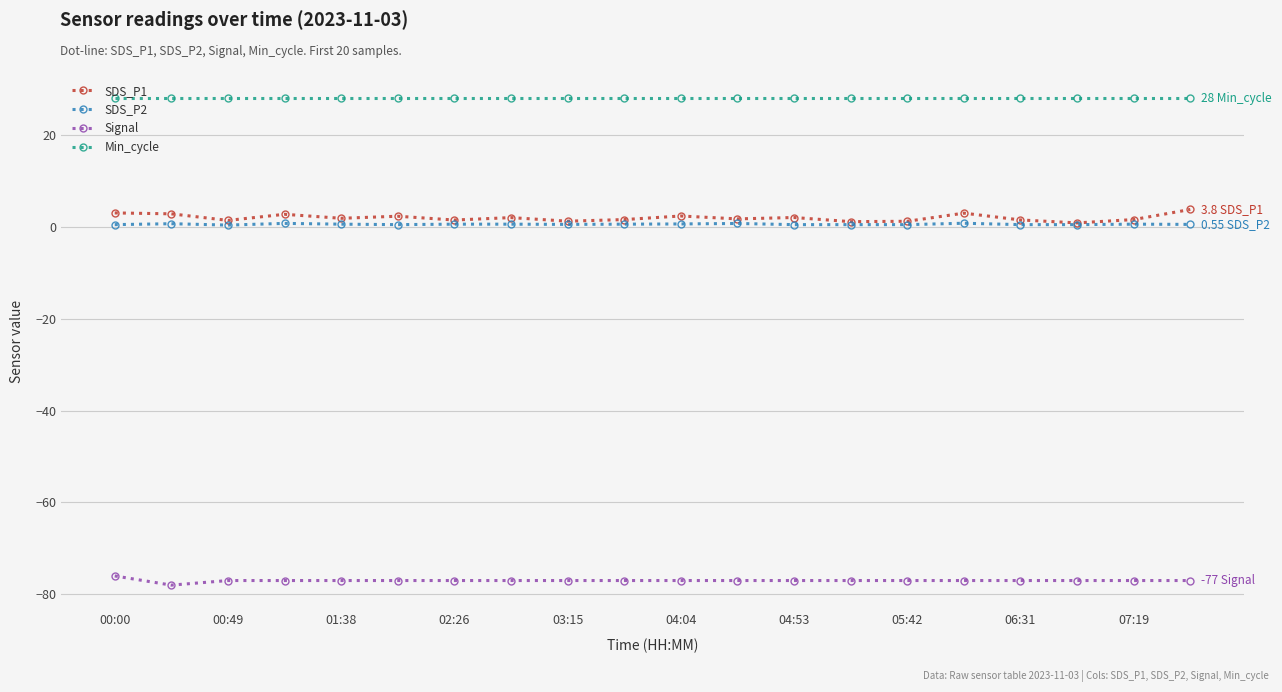

Which series has the largest total across all categories?

Min_cycle